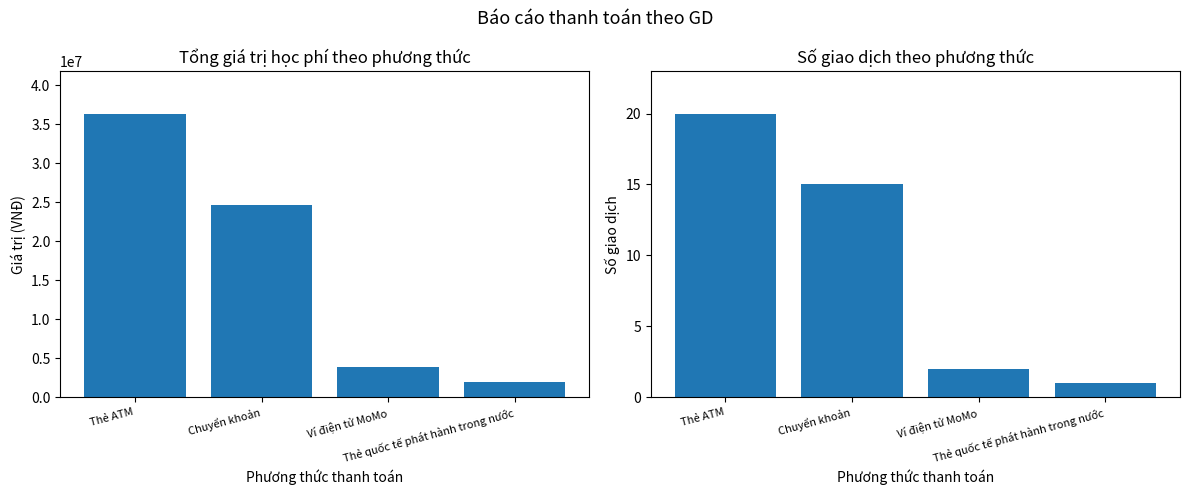

Reading right to left, what are all the values shown in this chart?

Tổng giá trị thanh toán: Thẻ quốc tế phát hành trong nước=2027000	Ví điện tử MoMo=3858000	Chuyển khoản=24693000	Thẻ ATM=36361000
Số giao dịch: Thẻ quốc tế phát hành trong nước=1	Ví điện tử MoMo=2	Chuyển khoản=15	Thẻ ATM=20